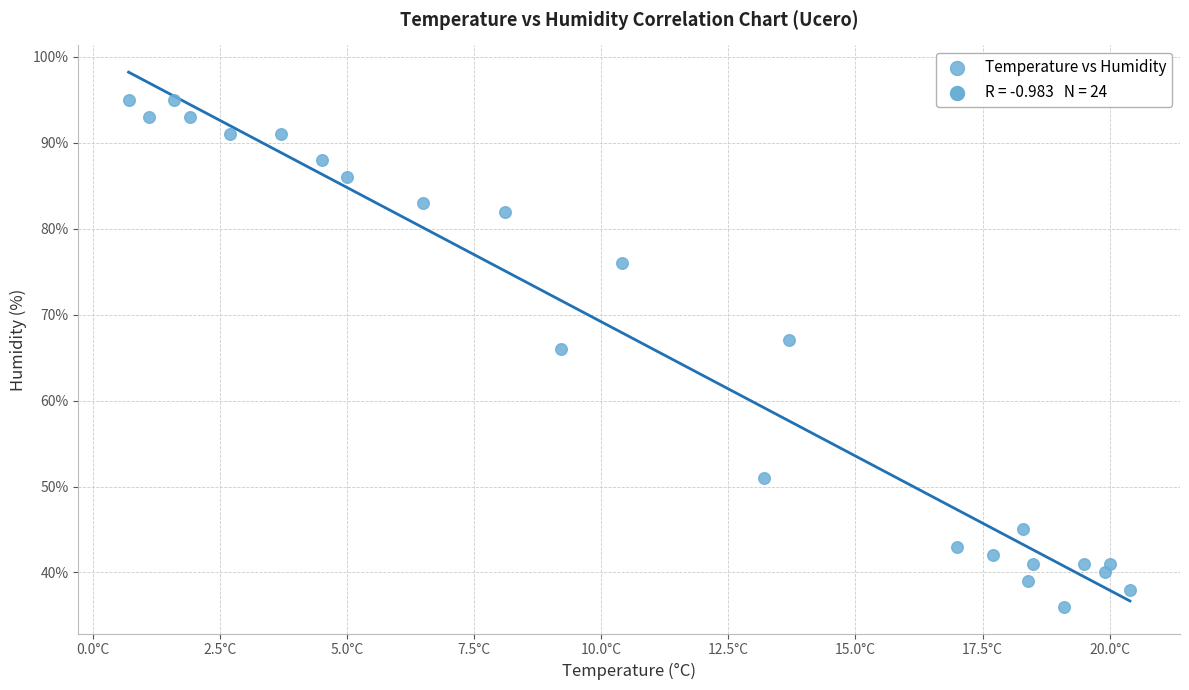

What Y value in the scatter plot is closest to 65?

66